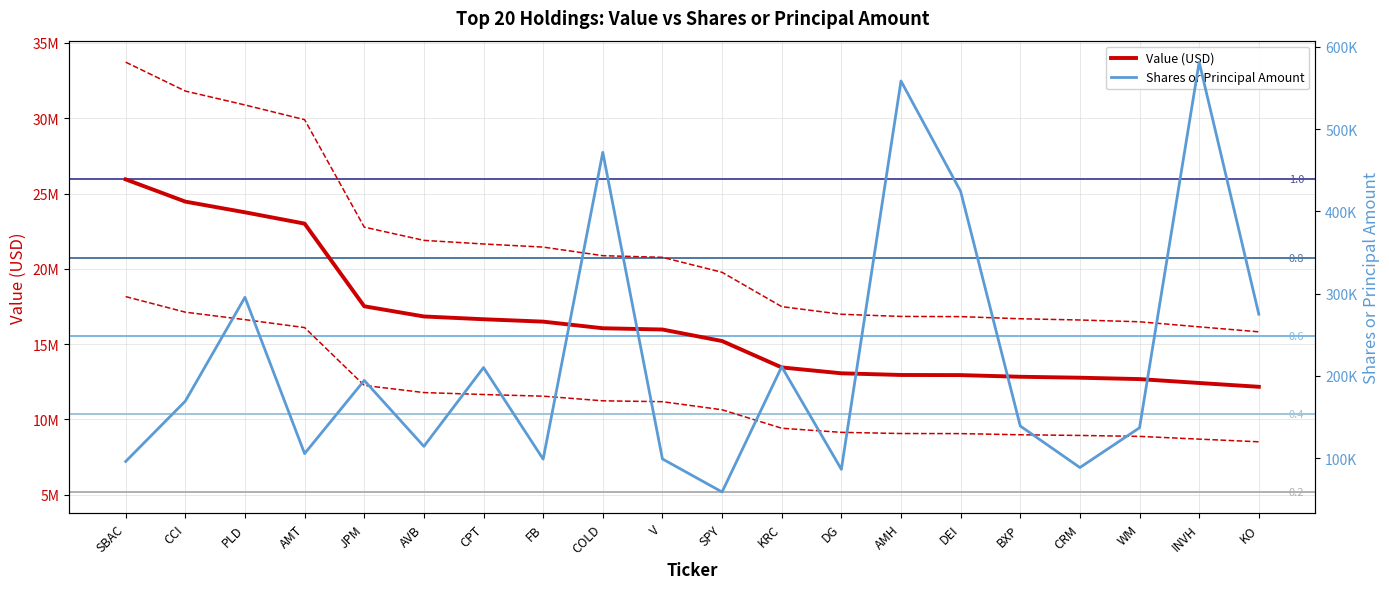

What is the value of the Shares or Principal Amount point at the 10th from the left?

99140